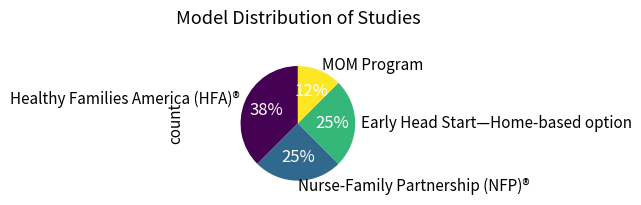

Which category has the biggest portion of the pie?

Healthy Families America (HFA)®